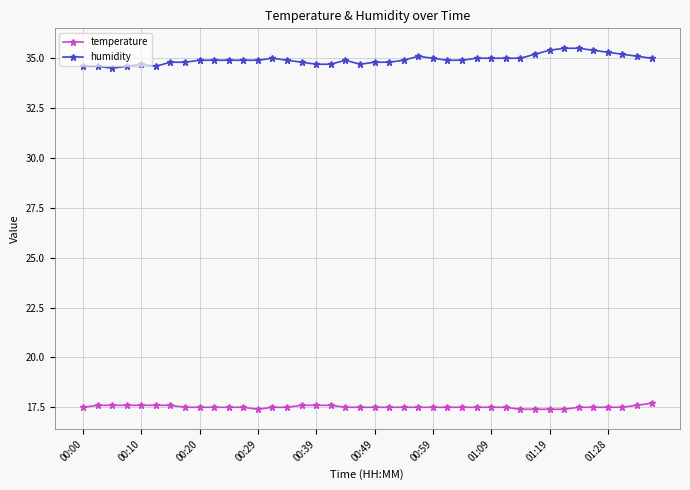

What is the sum of all temperature values?

700.7